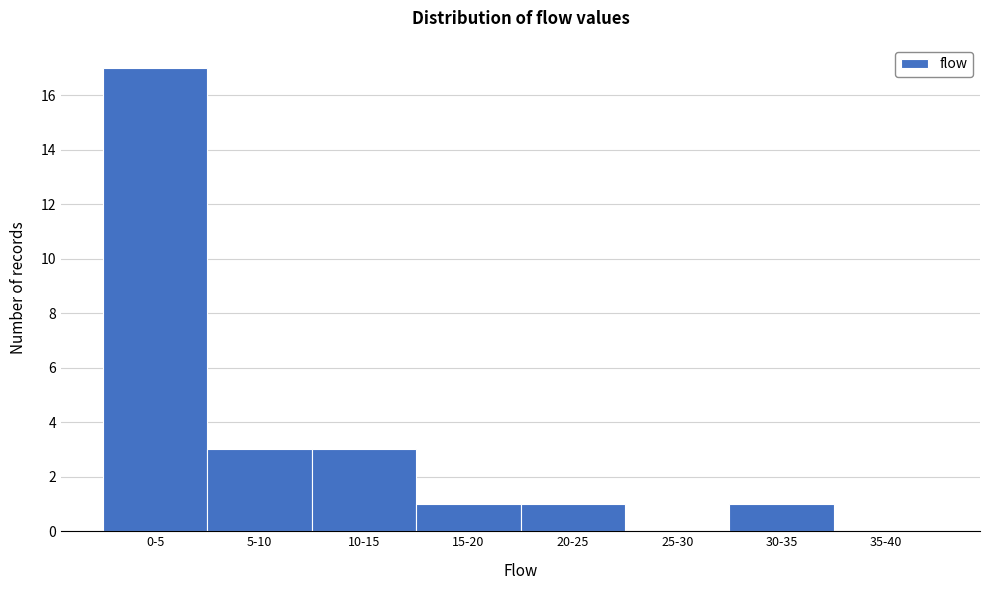

Reading right to left, extract all data points from this chart.

35-40=0	30-35=1	25-30=0	20-25=1	15-20=1	10-15=3	5-10=3	0-5=17